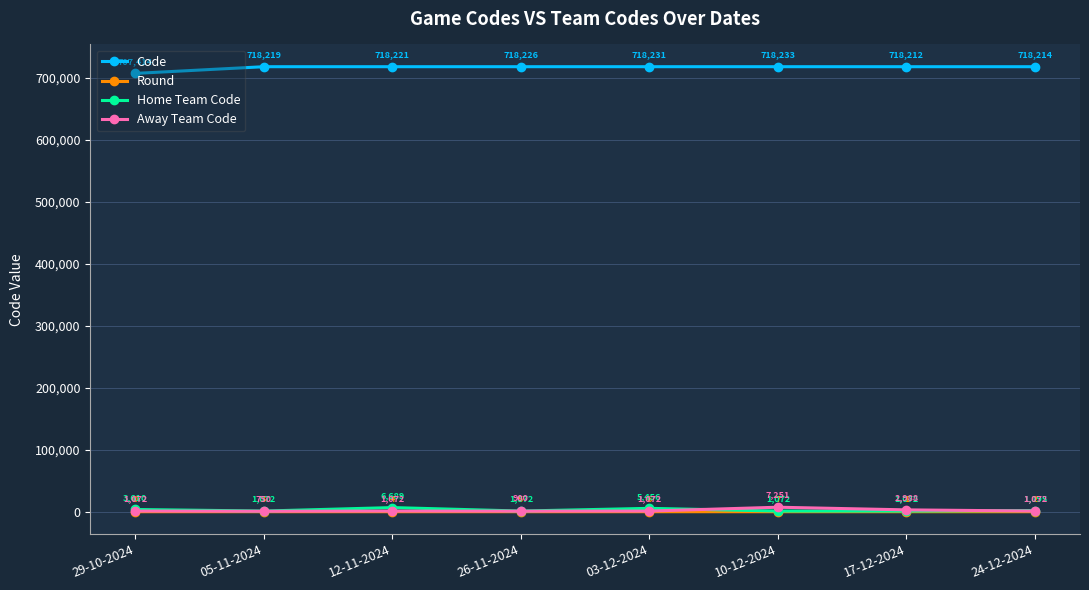

Rank the series by their maximum value, from lowest to highest.

Round, Home Team Code, Away Team Code, Code